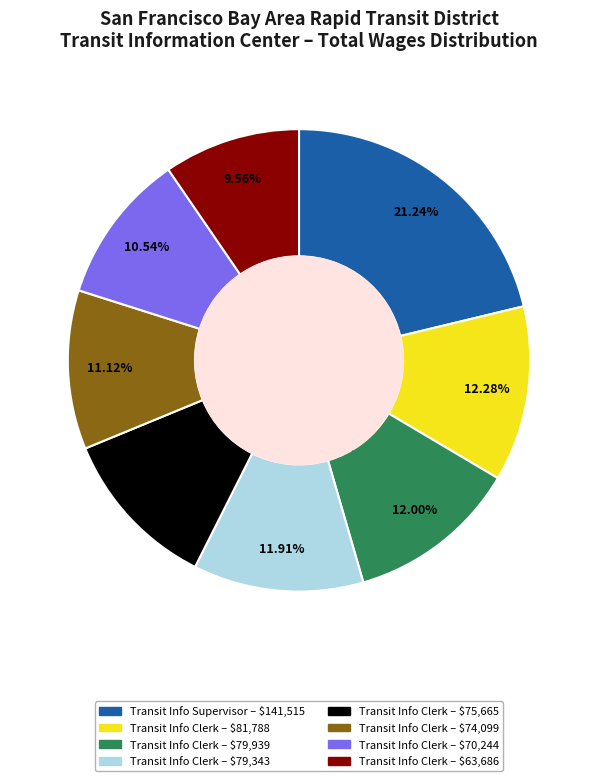

What is the largest slice in the pie chart?

Transit Information Supervisor